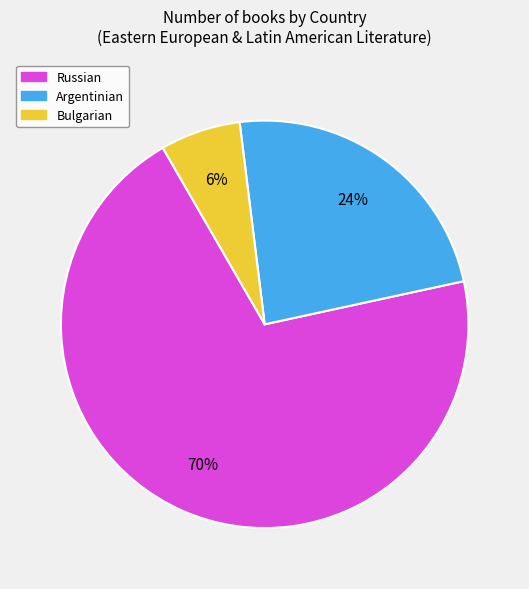

What is the majority slice?

Russian